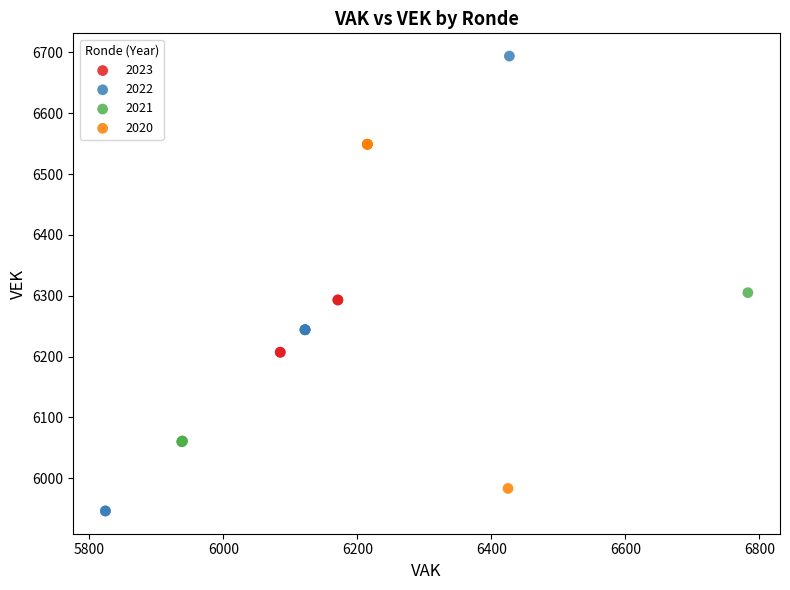

Which series reaches the minimum Y coordinate?

2022